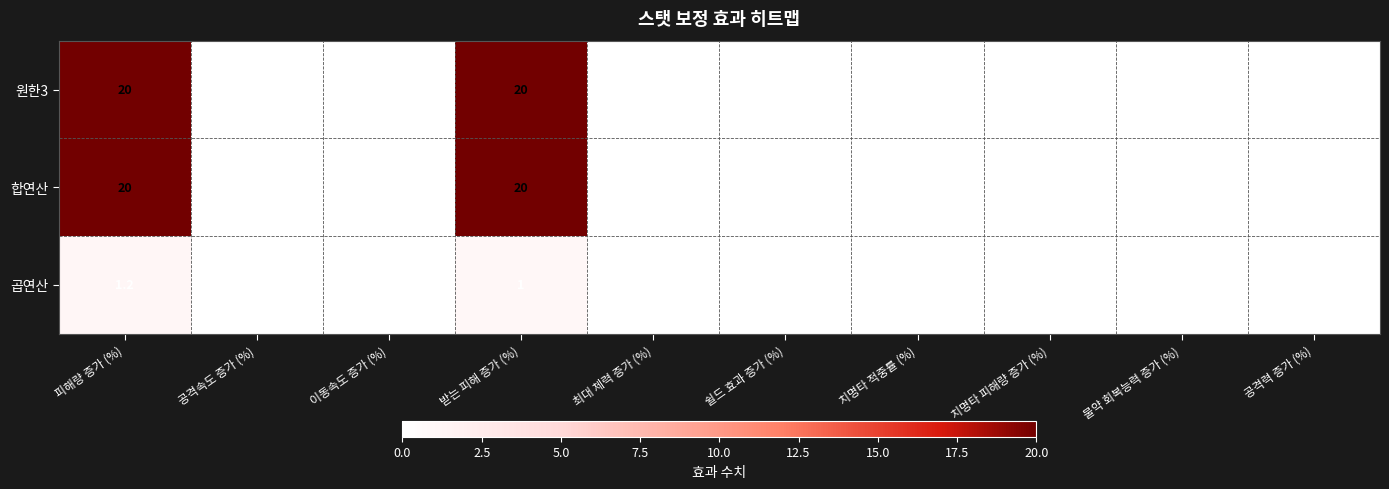

At how many categories does at least one series exceed 11?

2